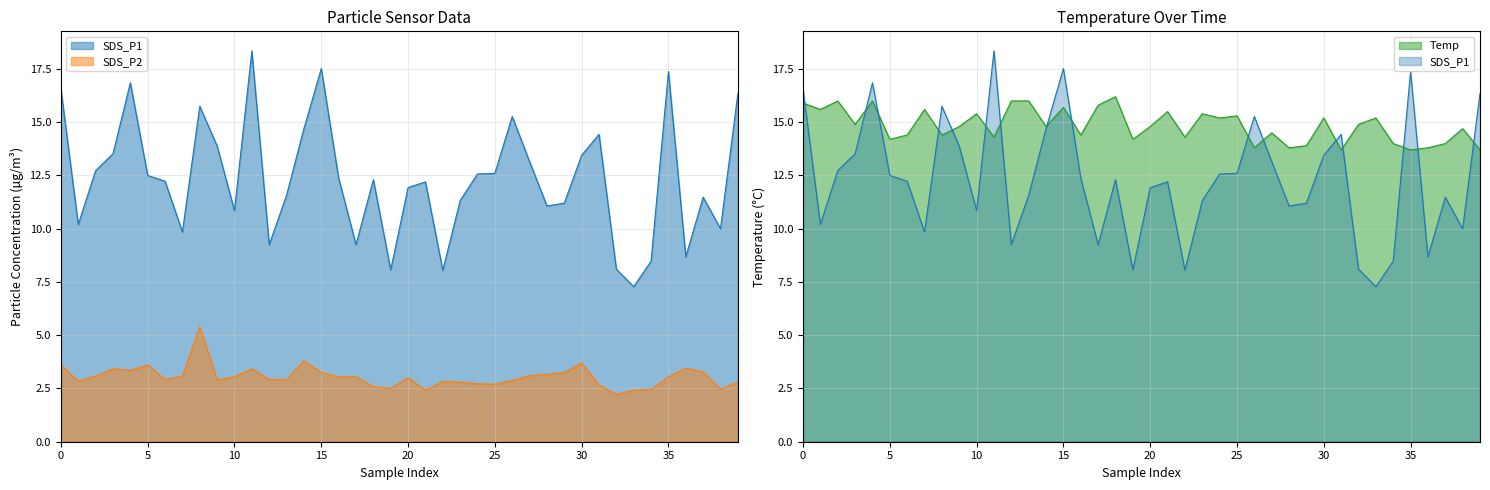

Between 2022/11/08 00:17:42 and 2022/11/08 00:56:42, which series saw the biggest shift?

SDS_P1